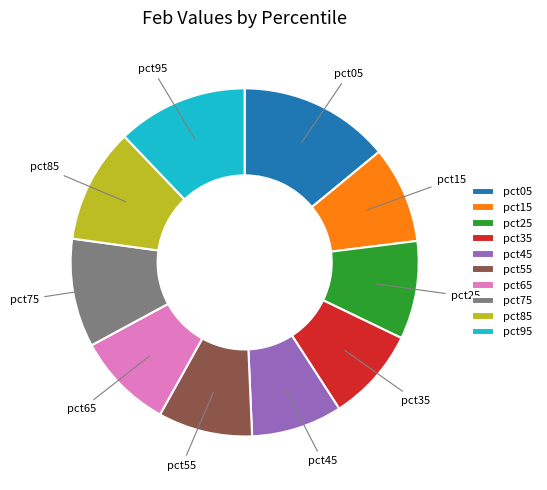

What is the ratio of the value at pct25 to the value at pct95?

0.8